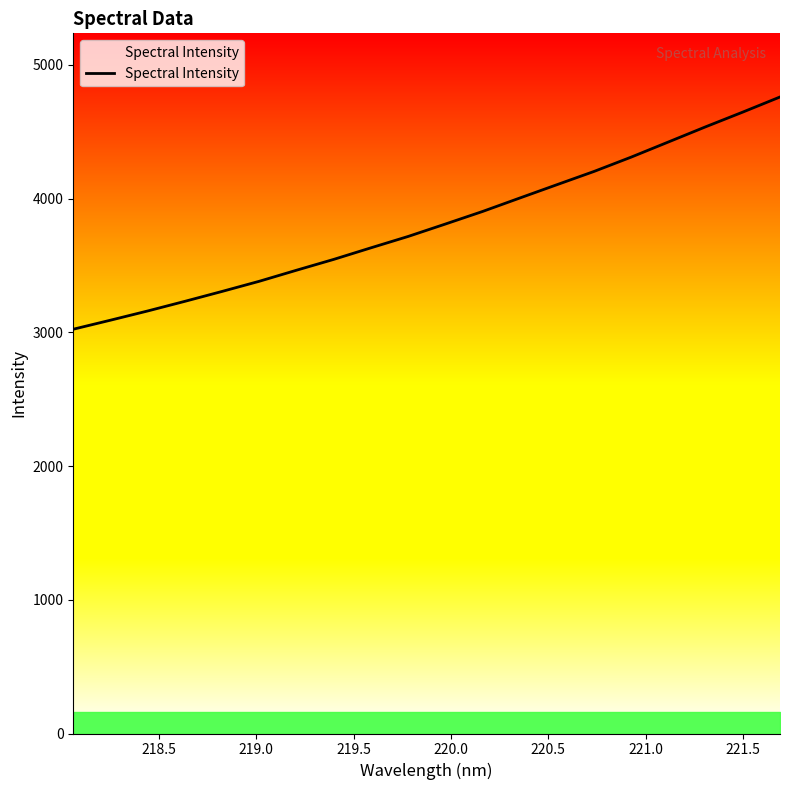

What is the greatest value displayed?

4760.1